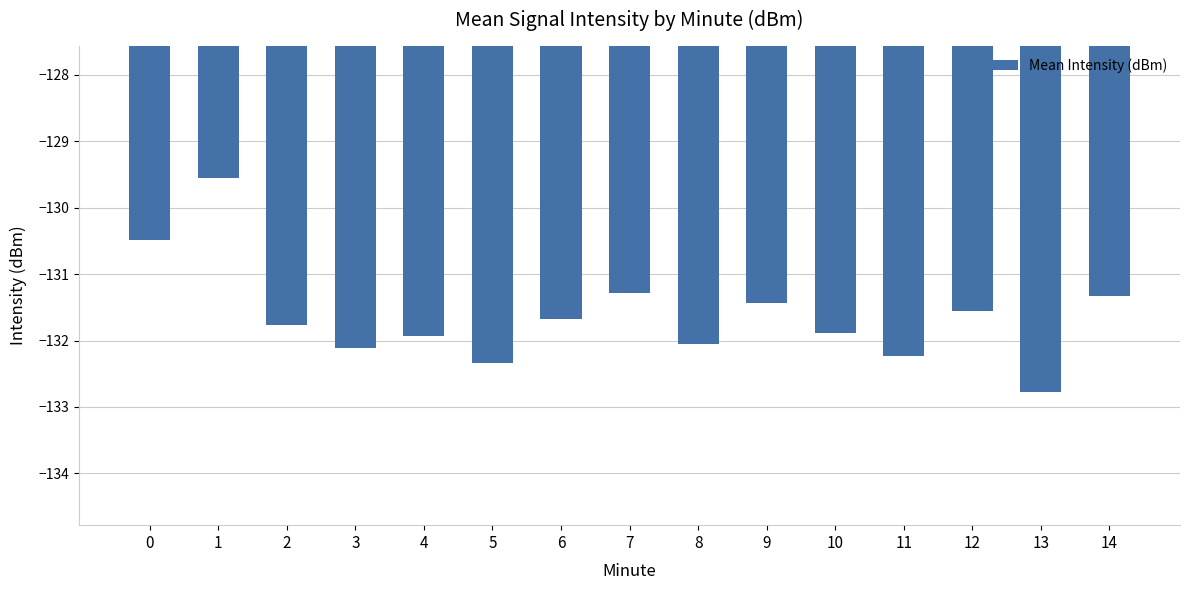

What is the value of the 11th bar from the left?

-131.9